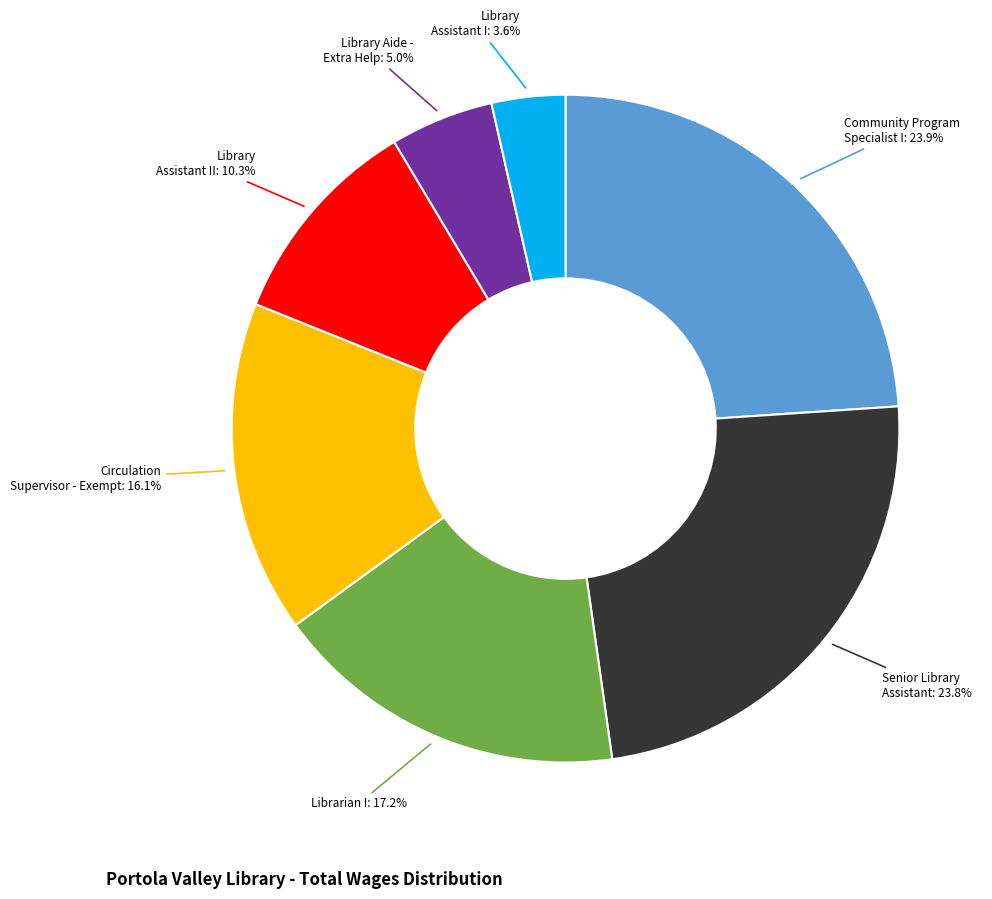

Approximately how many times larger is the value at Librarian I compared to Library Assistant II?

1.7